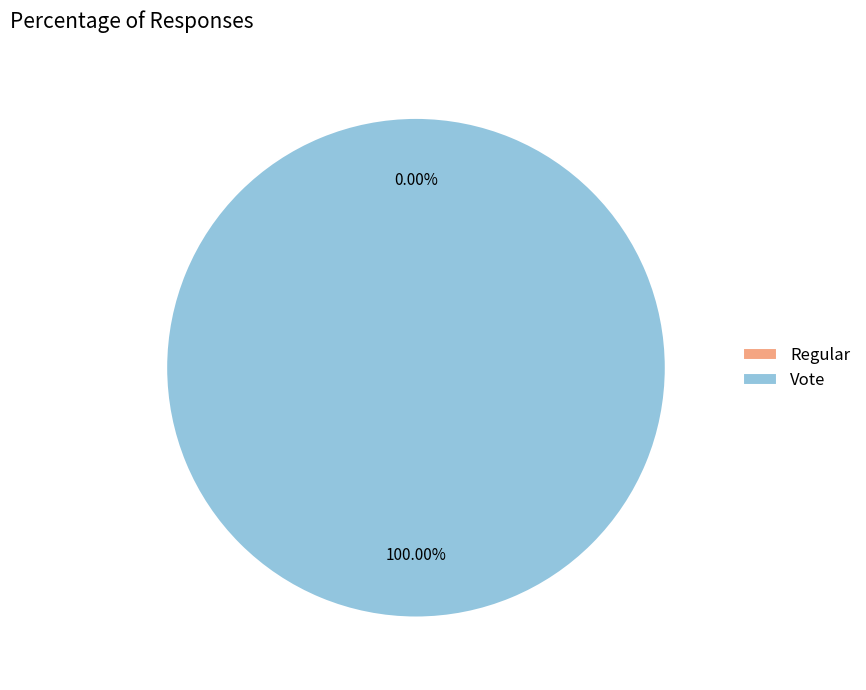

Rank the categories by value from lowest to highest.

Regular, Vote